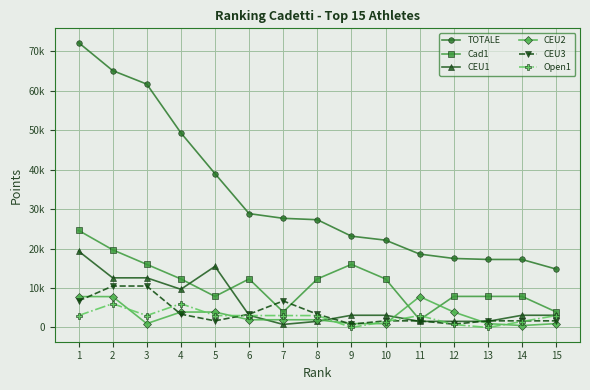

What is the minimum value for CEU2?

489.1